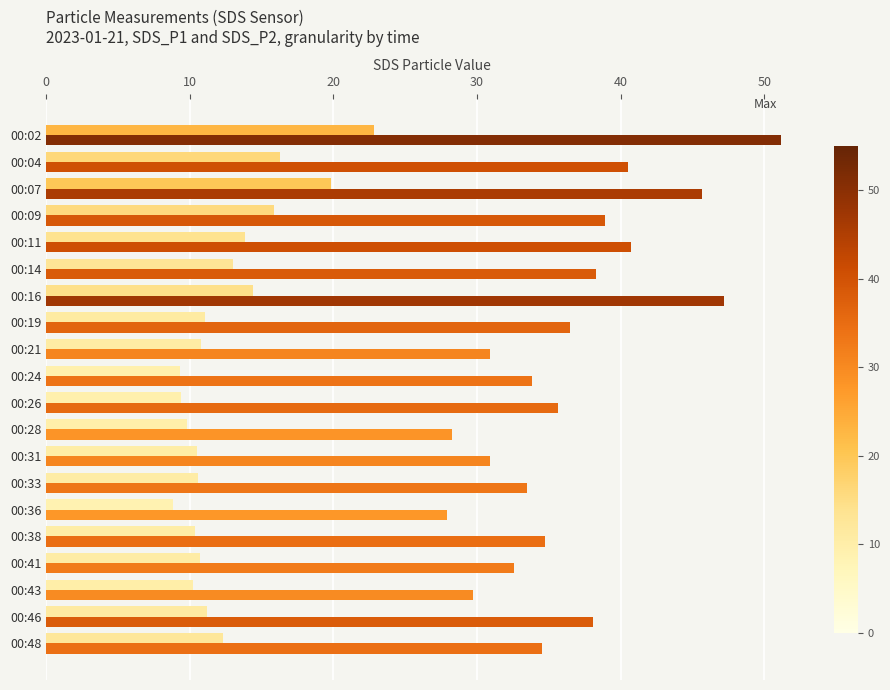

What is the total value across all series at 00:11?

54.6